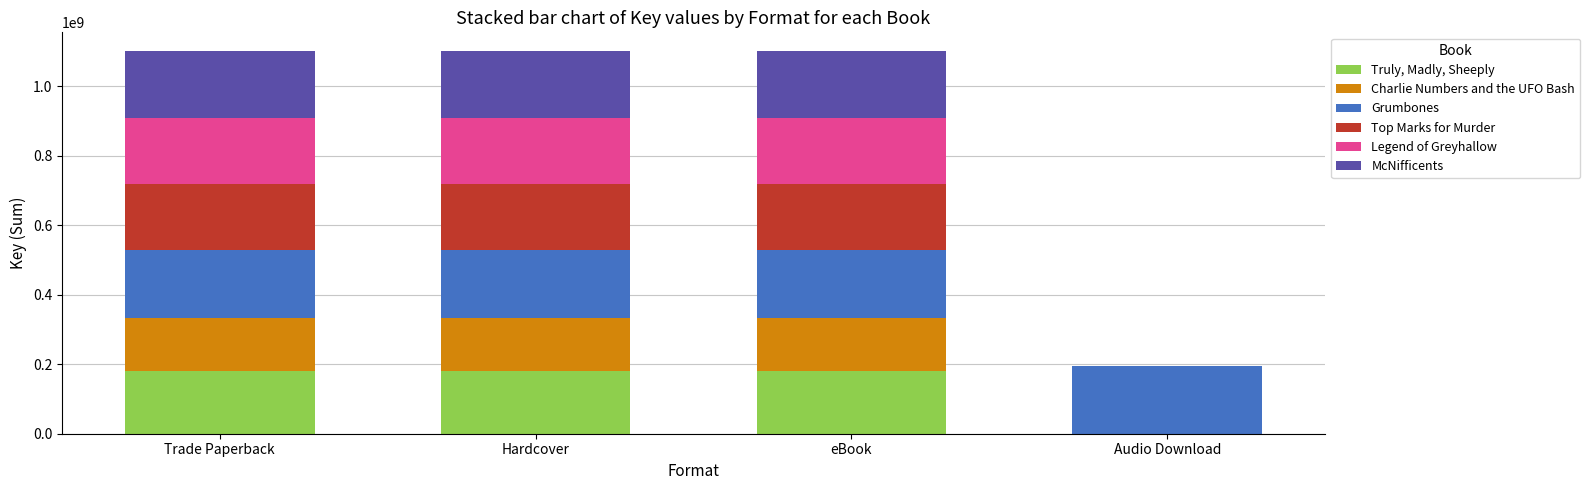

Are the bars horizontal?

No